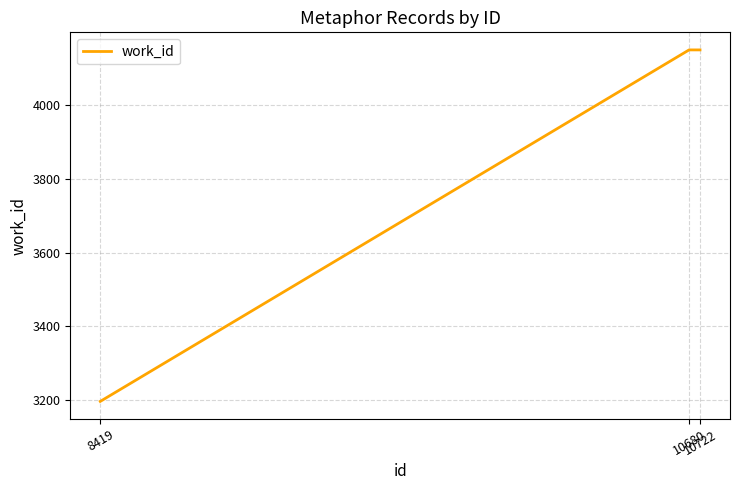

Does the chart have visible grid lines?

Yes